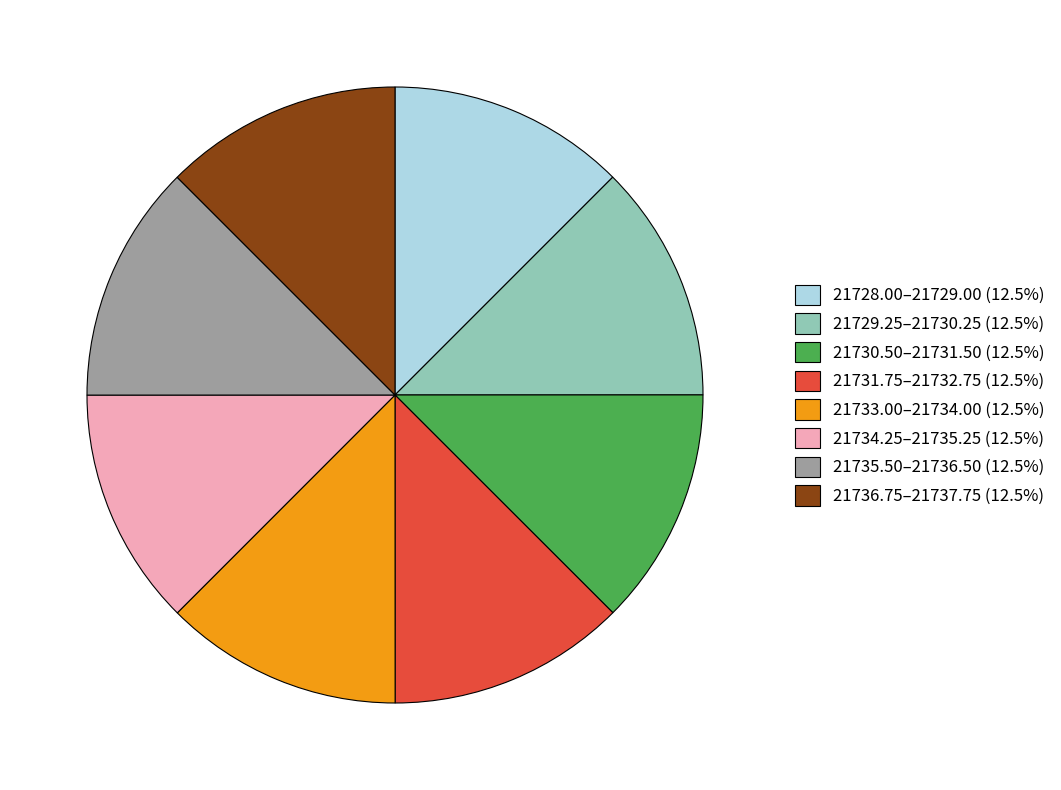

Approximately how many times larger is the value at 21730.50–21731.50 (12.5%) compared to 21735.50–21736.50 (12.5%)?

1.0